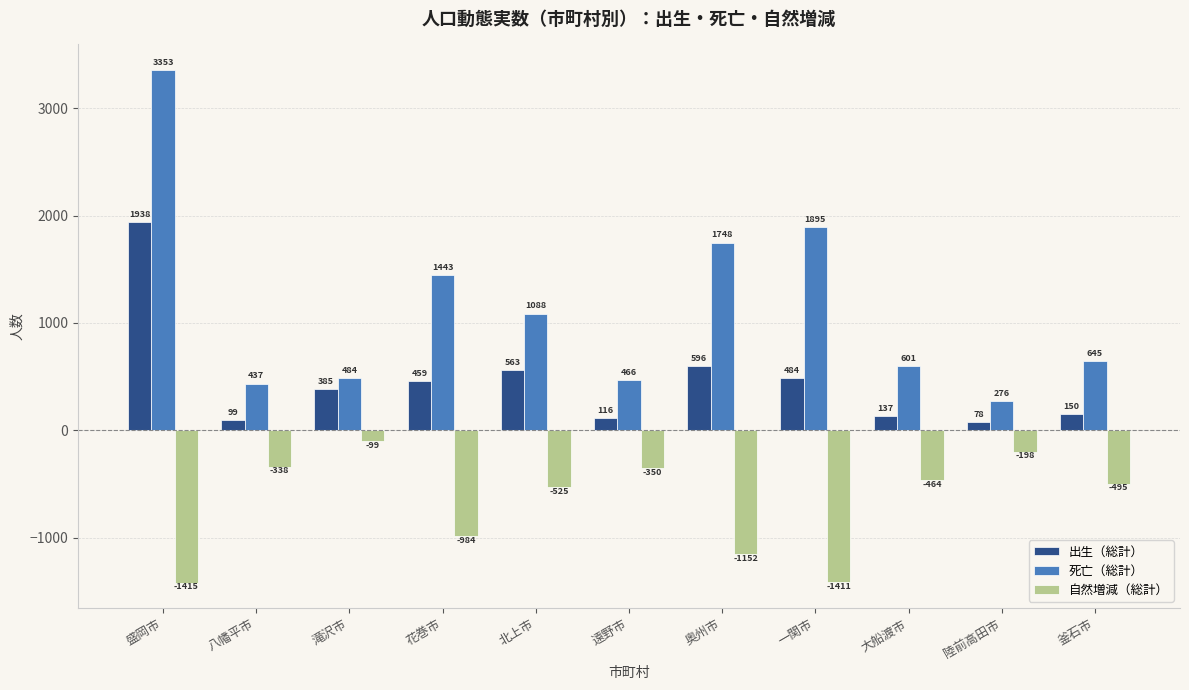

Does the chart contain any negative values?

Yes